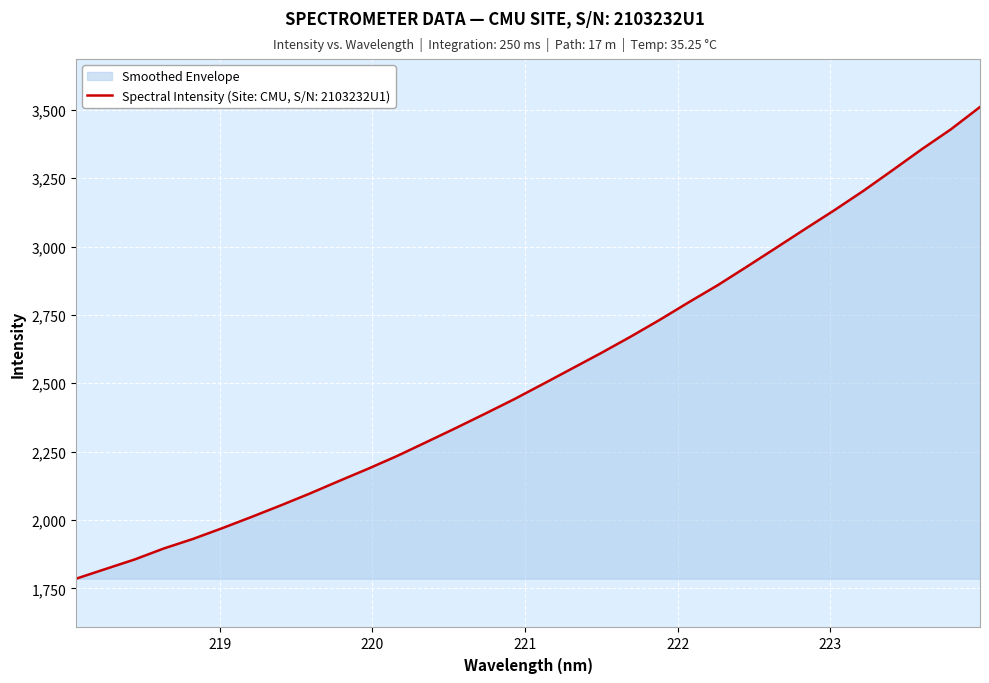

Count the number of data series in this chart.

1